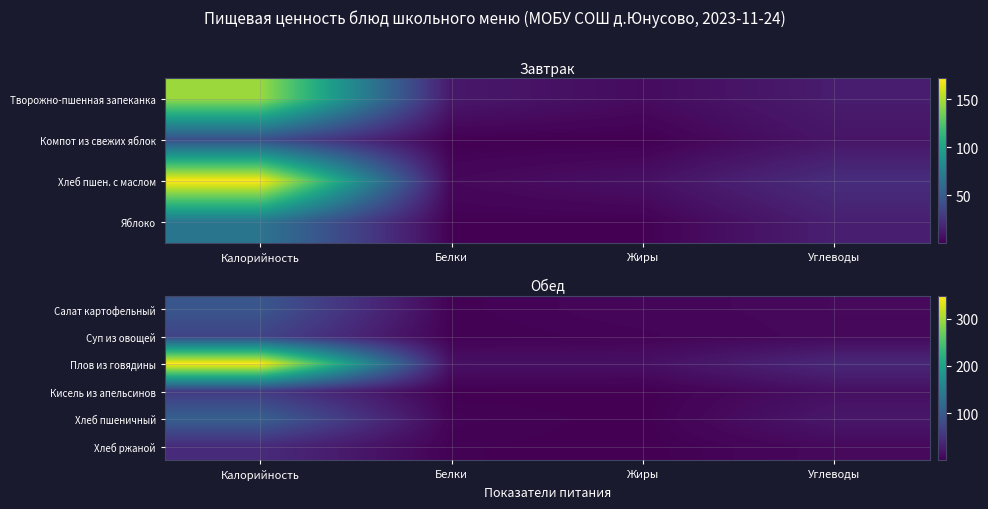

Rank the series at Калорийность from lowest to highest value.

Хлеб ржаной, Кисель из апельсинов, Суп из овощей, Салат картофельный, Хлеб пшеничный, Плов из говядины